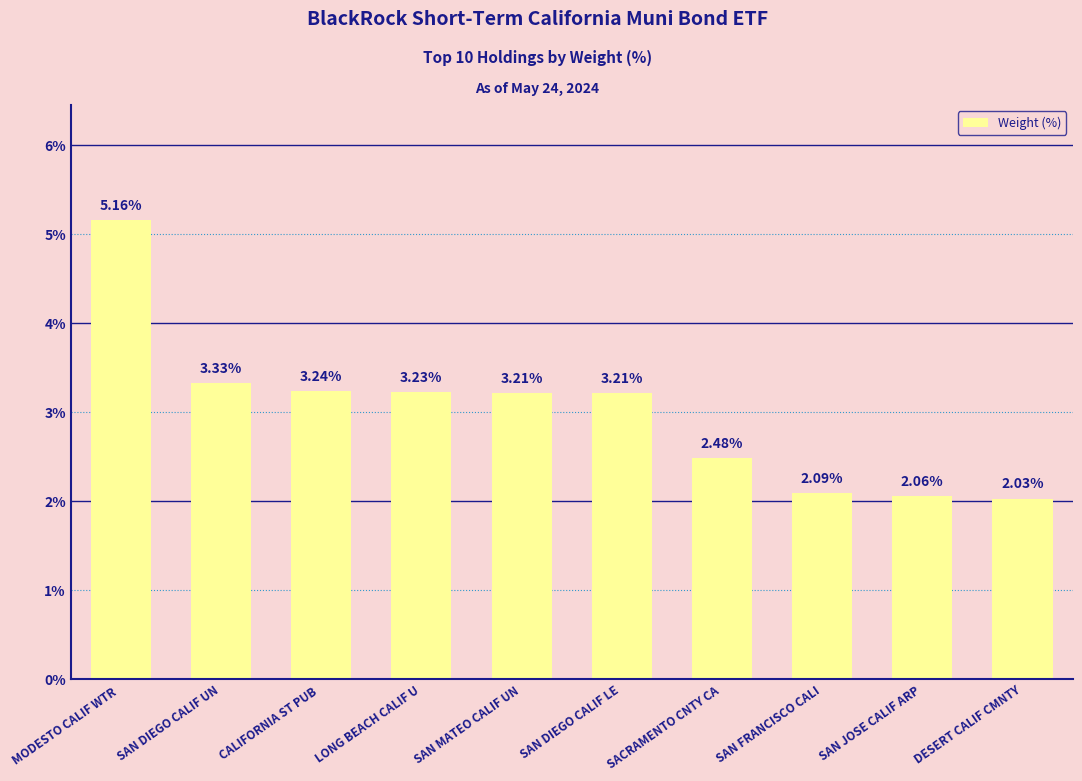

What is the label of the 2nd bar from the left?

SAN DIEGO CALIF UN